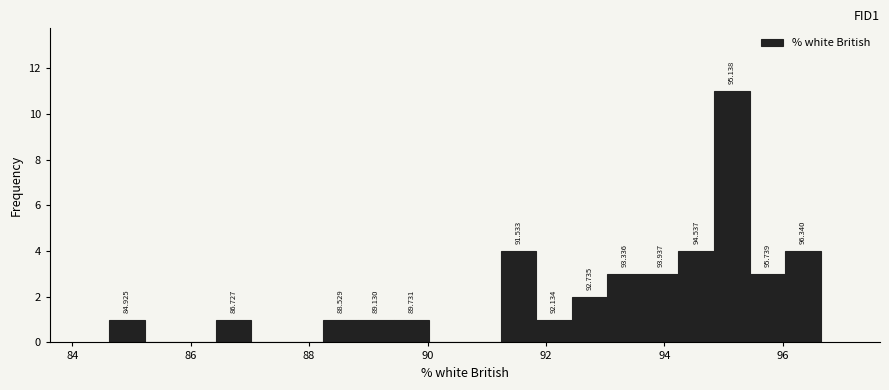

Read against the x-axis, roughly where is the centre of the tallest bar?

95.2